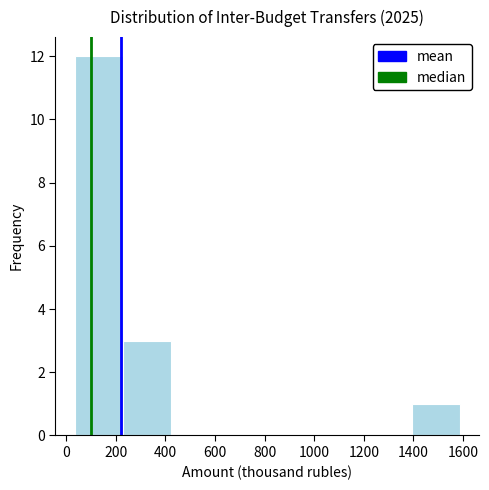

Reading left to right, transcribe this chart: for each bar, give the range it covers on the x-axis and its height. Neither the bar edges nor the heights are printed on the chart, so give them approximately, as read against the axes.

40 to 220: 12
220 to 420: 3
420 to 620: 0
620 to 820: 0
820 to 1000: 0
1000 to 1200: 0
1200 to 1400: 0
1400 to 1580: 1